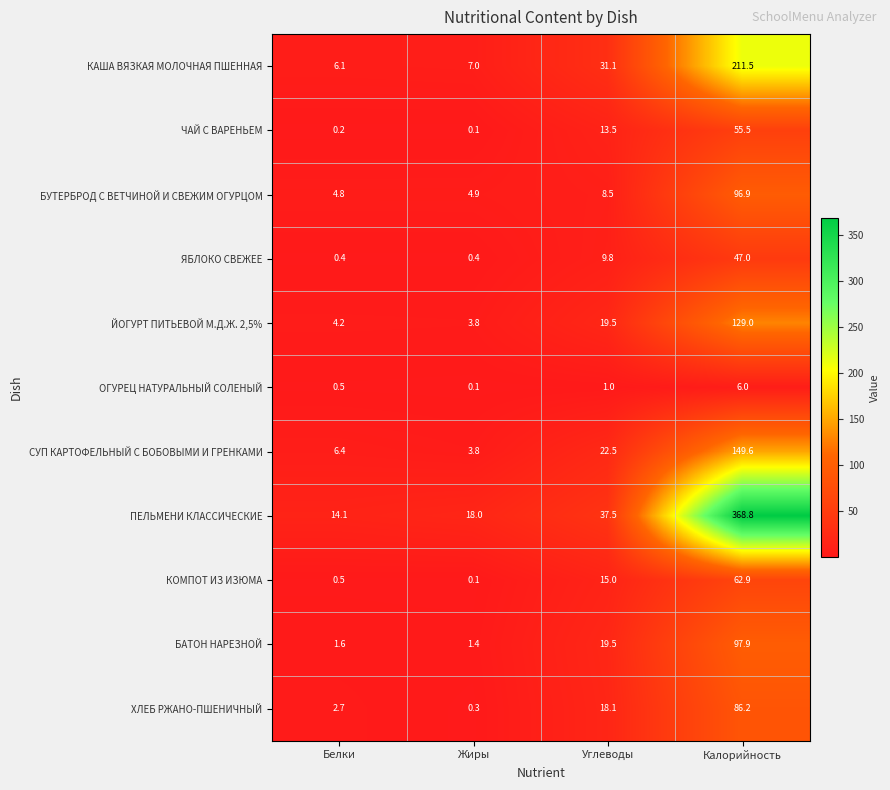

Which label corresponds to the smallest value in the chart?

Жиры